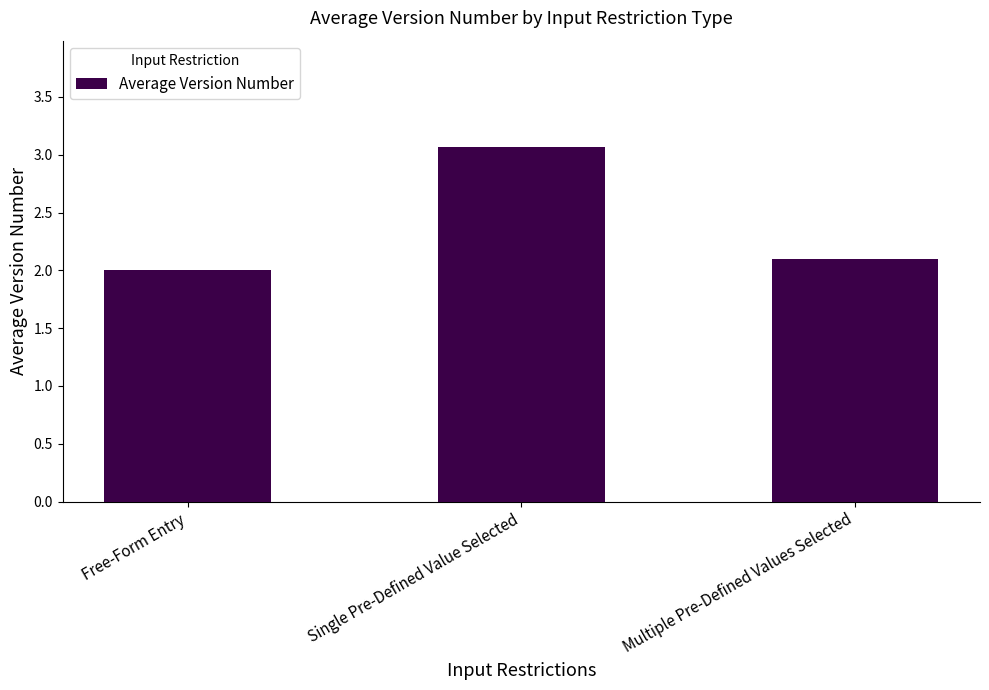

Is it true that the value at Single Pre-Defined Value Selected is 3.1?

True